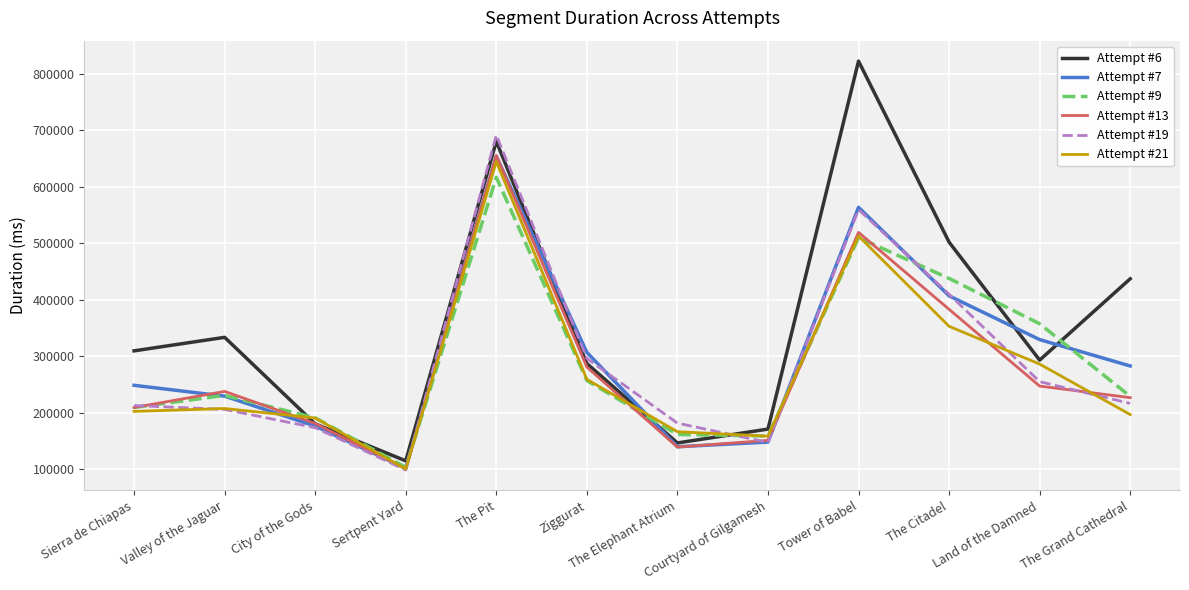

Which category has the highest value across all series?

Tower of Babel